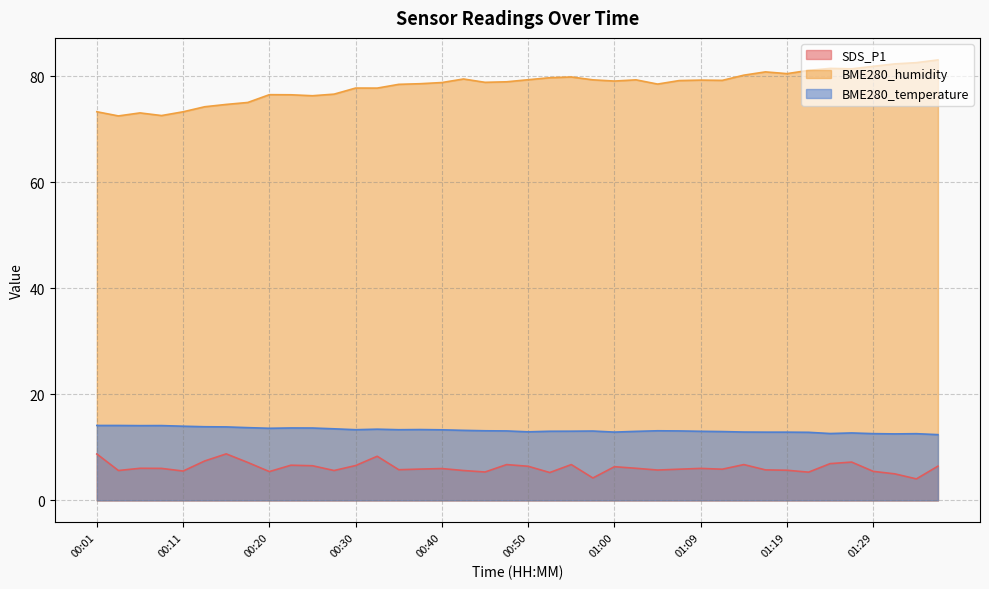

Reading left to right, transcribe all the data shown in this chart.

SDS_P1: 8.8	5.6	6.0	6.0	5.5	7.4	8.8	7.2	5.4	6.6	6.5	5.6	6.6	8.3	5.8	5.9	6.0	5.6	5.3	6.8	6.4	5.2	6.8	4.2	6.3	6.0	5.7	5.9	6.0	5.9	6.8	5.8	5.7	5.3	6.9	7.2	5.5	5.0	4.0	6.5
BME280_humidity: 73.3	72.5	73.1	72.6	73.3	74.3	74.7	75.1	76.5	76.5	76.3	76.7	77.8	77.8	78.5	78.6	78.8	79.5	78.9	79.0	79.4	79.8	79.9	79.3	79.1	79.3	78.5	79.2	79.3	79.2	80.2	80.8	80.5	81.1	81.5	81.4	81.9	82.4	82.6	83.1
BME280_temperature: 14.1	14.1	14.1	14.1	14.0	13.9	13.9	13.7	13.6	13.7	13.7	13.5	13.3	13.4	13.3	13.4	13.3	13.2	13.1	13.1	12.9	13.0	13.1	13.1	12.9	13.0	13.1	13.1	13.0	13.0	12.9	12.9	12.9	12.8	12.6	12.7	12.6	12.5	12.6	12.4